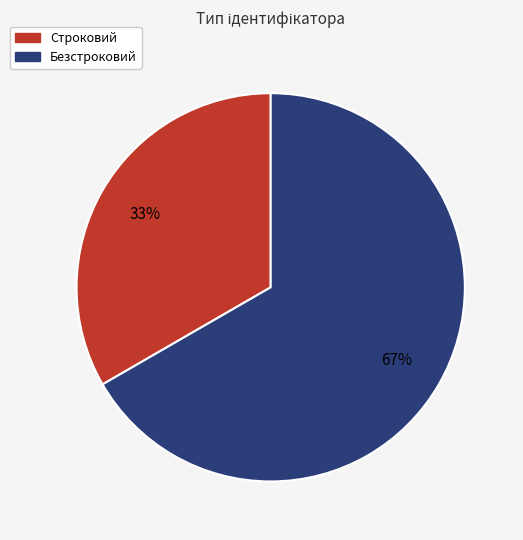

Is it true that Строковий is 33% of the pie?

True